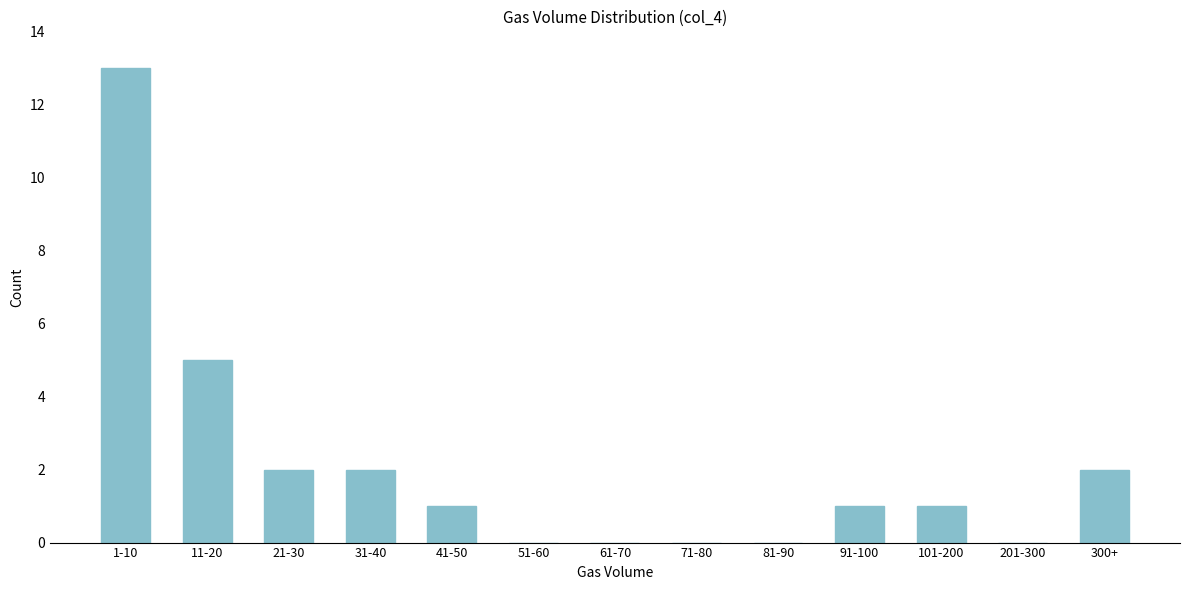

Reading left to right, extract all data points from this chart.

1-10=13	11-20=5	21-30=2	31-40=2	41-50=1	51-60=0	61-70=0	71-80=0	81-90=0	91-100=1	101-200=1	201-300=0	300+=2